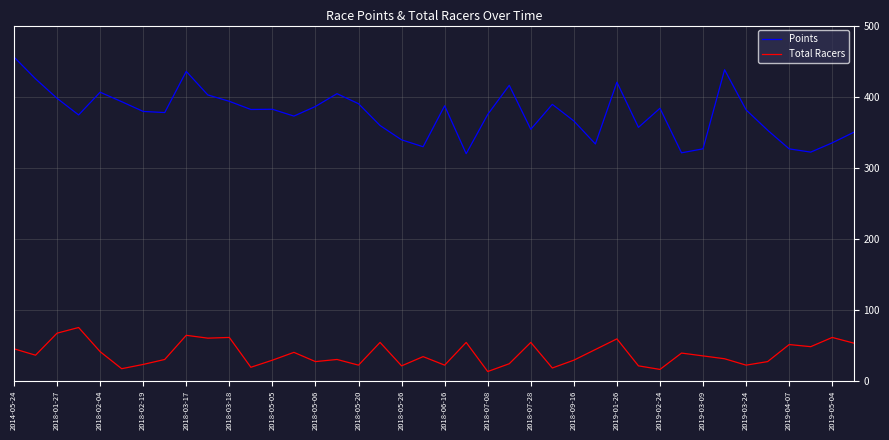

In Total Racers, how many points are lower than both neighbors (excluding endpoints)?

13